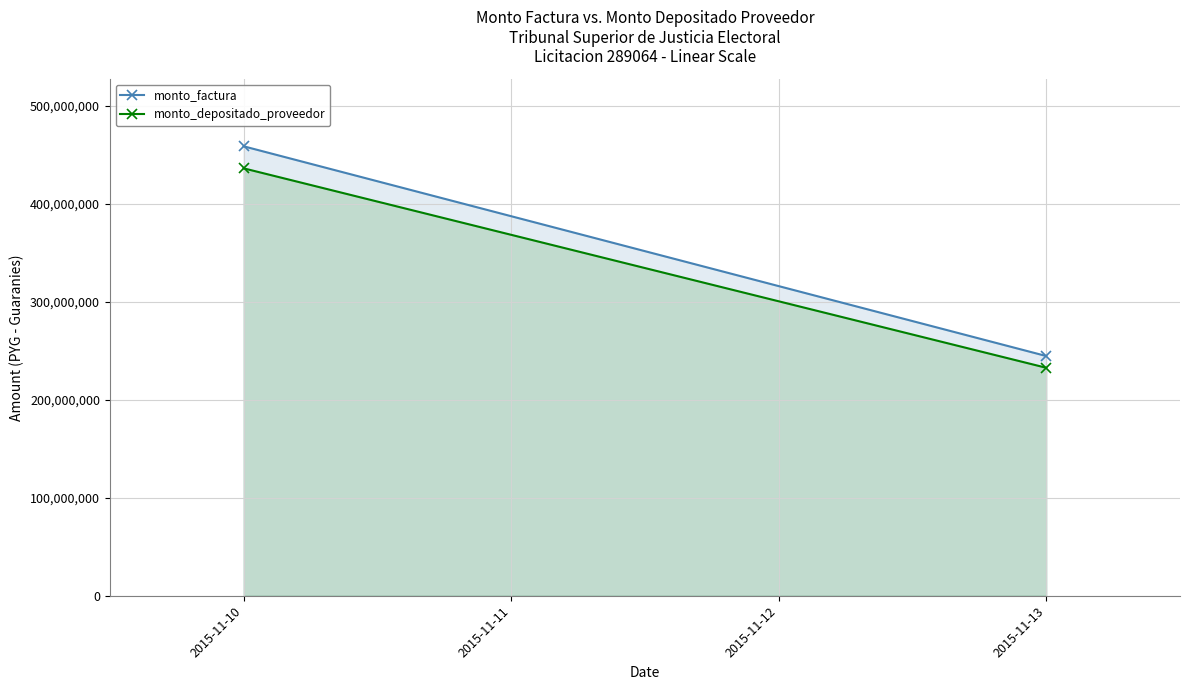

Reading left to right, transcribe all the data shown in this chart.

monto_factura: 458929000	244778000
monto_depositado_proveedor: 436433132	232779427